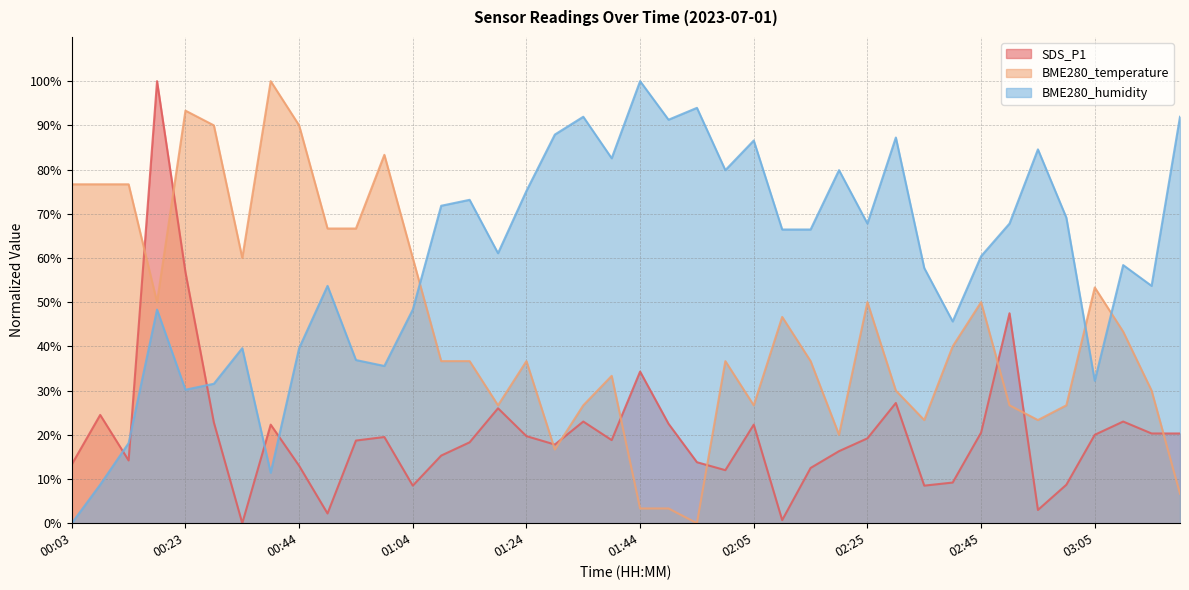

How many interior local peaks does the BME280_humidity series have?

12